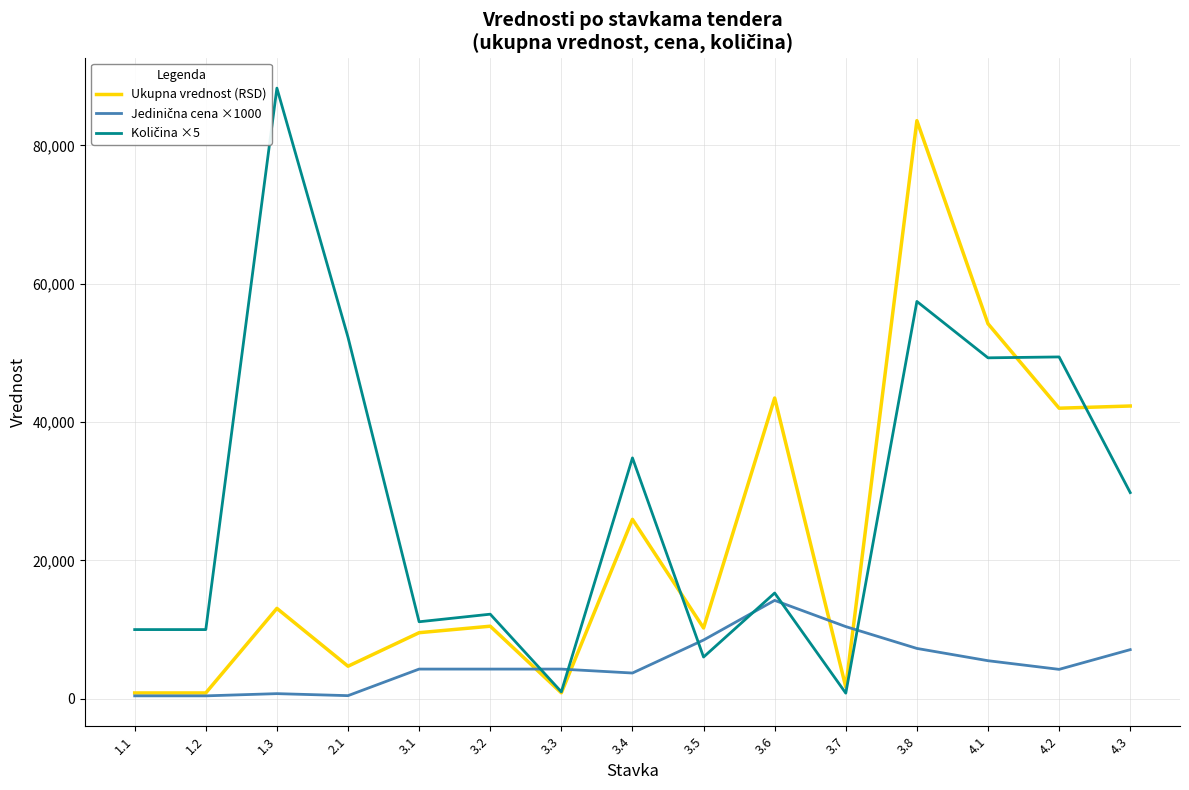

What is the total value across all series at 4.3?

79216.0